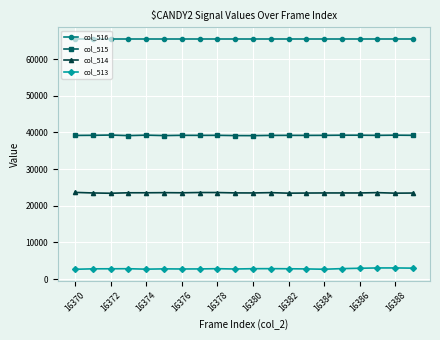

True or false: col_515 has more than 2 interior local peaks.

True